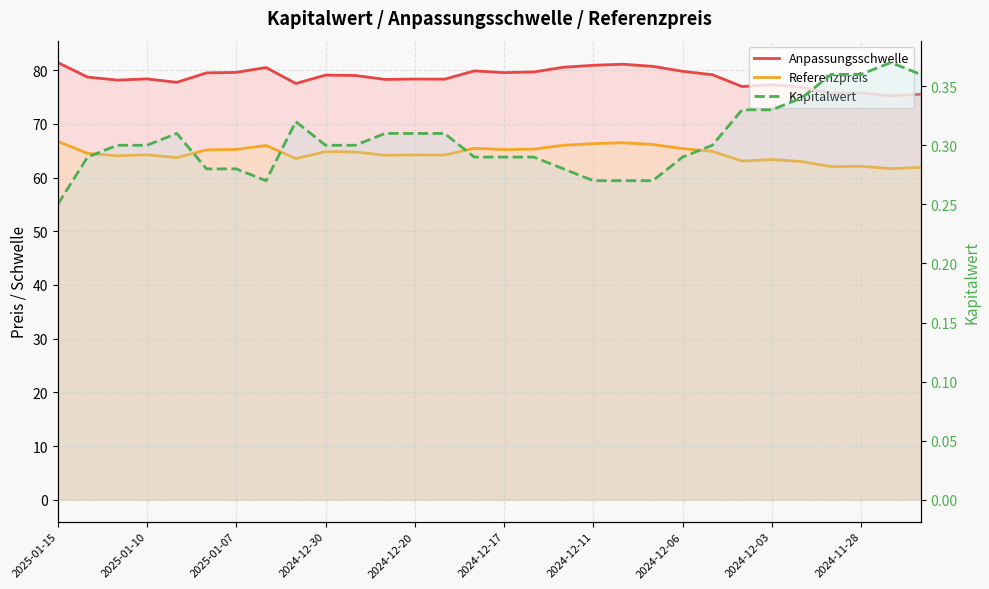

List the labels in order of Anpassungsschwelle value, smallest first.

28, 29, 26, 27, 25, 23, 24, 2024-12-03, 2024-12-20, 2025-01-07, 11, 13, 12, 2024-12-30, 2025-01-10, 10, 2024-11-28, 22, 2024-12-17, 15, 2024-12-11, 16, 21, 14, 2024-12-06, 17, 20, 18, 19, 2025-01-15